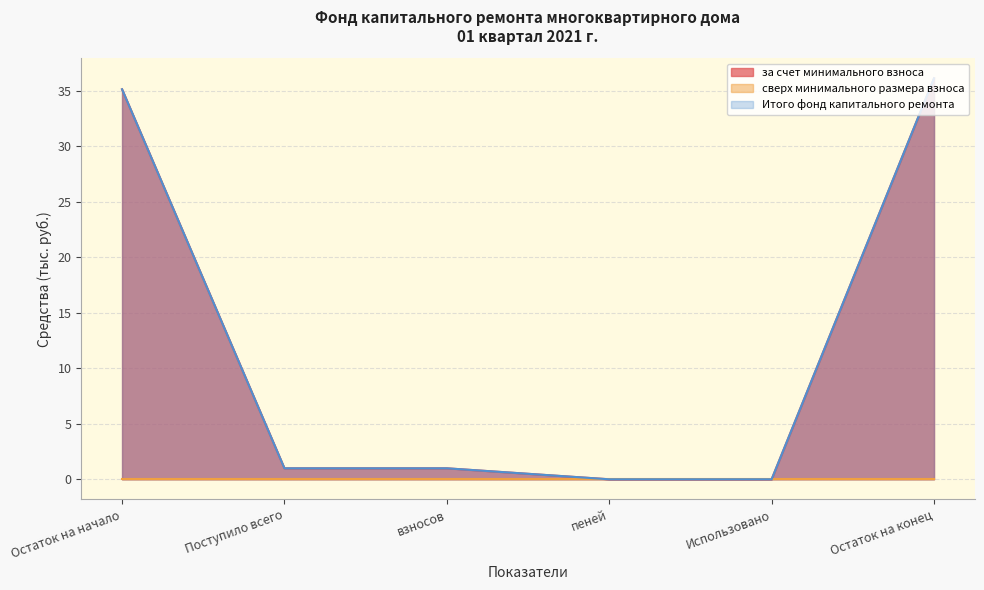

Reading right to left, list all the values displayed in this chart.

за счет минимального взноса: 36.1	0.0	0.0	1.0	1.0	35.1
Итого фонд капитального ремонта: 36.1	0.0	0.0	1.0	1.0	35.1